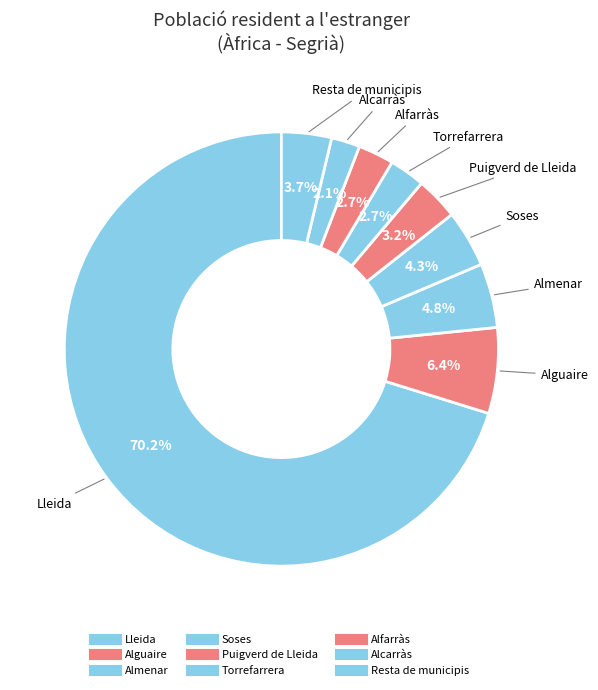

What is the majority slice?

Lleida